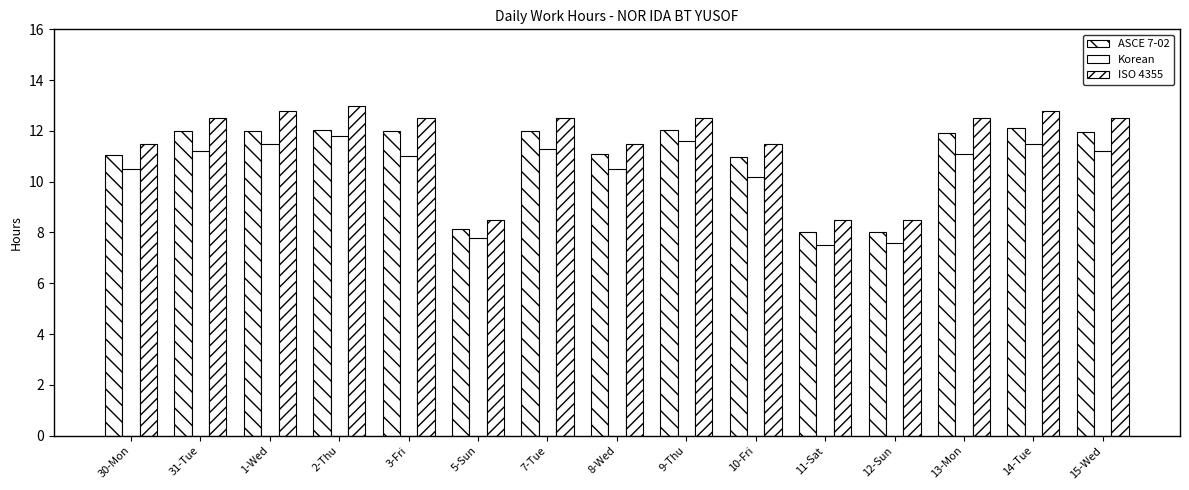

What is the total value across all series at 15-Wed?

35.7